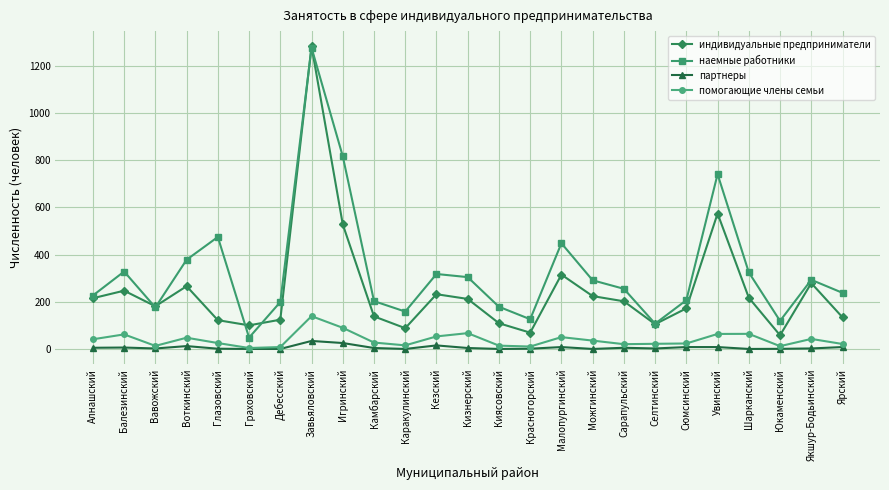

Where is the first local maximum for наемные работники?

Балезинский